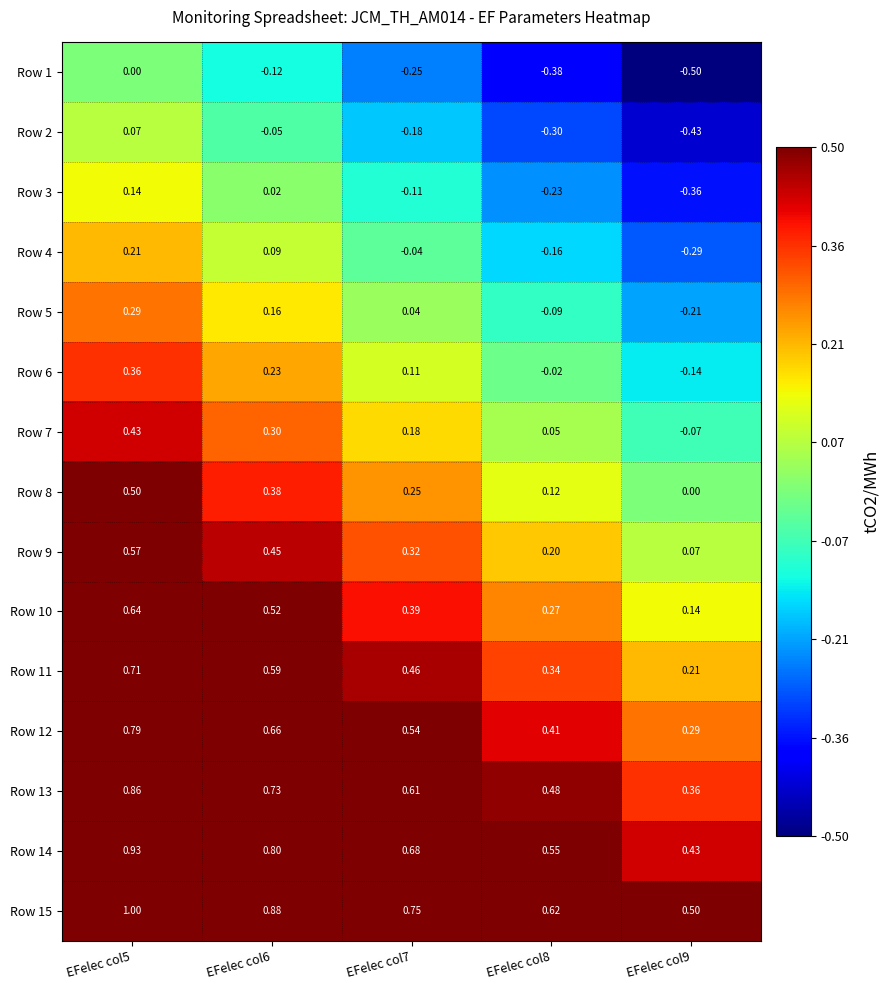

At which category is the sum across all series the highest?

EFelec col5